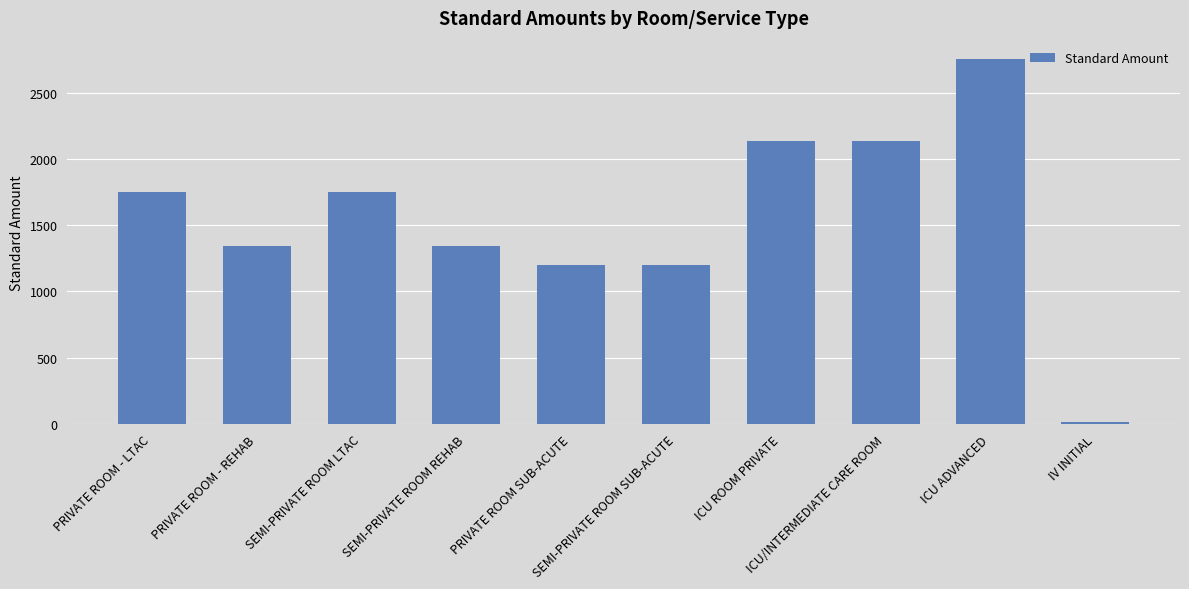

What is the value of the 7th bar from the left?

2135